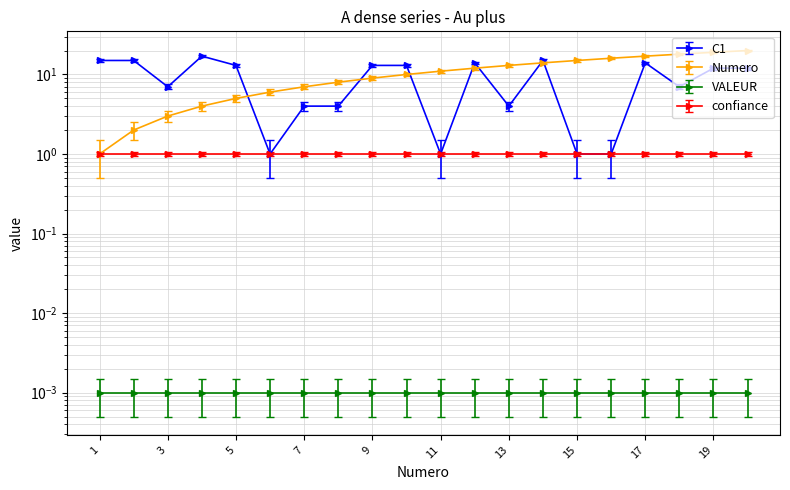

How many categories are shown in the chart?

20